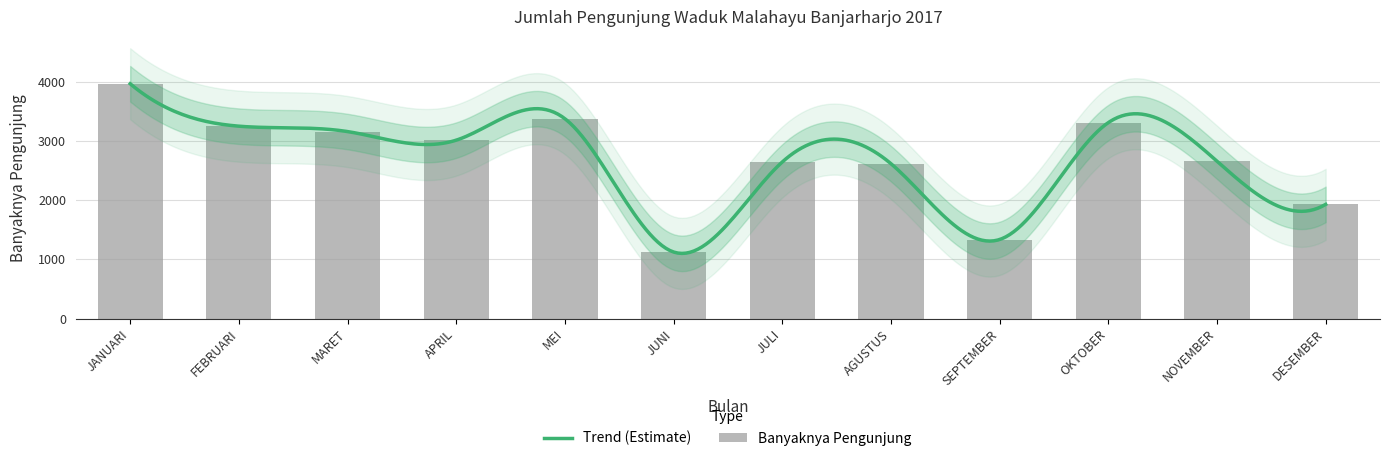

Which category has the lowest value across all series?

JUNI